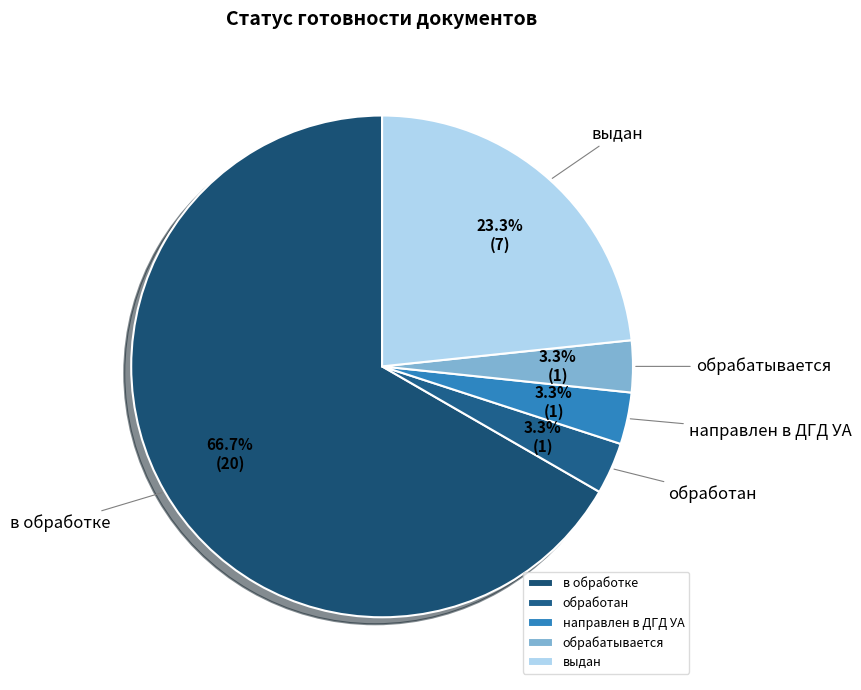

To the nearest percent, what is the difference between the largest and smallest slice percentages?

63%